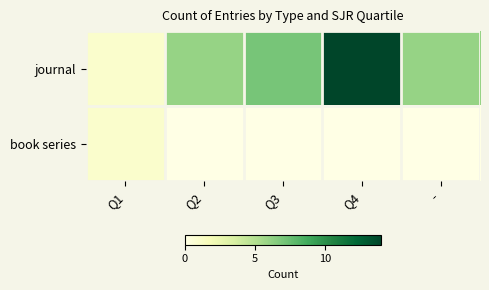

How many data points does each series have?

5